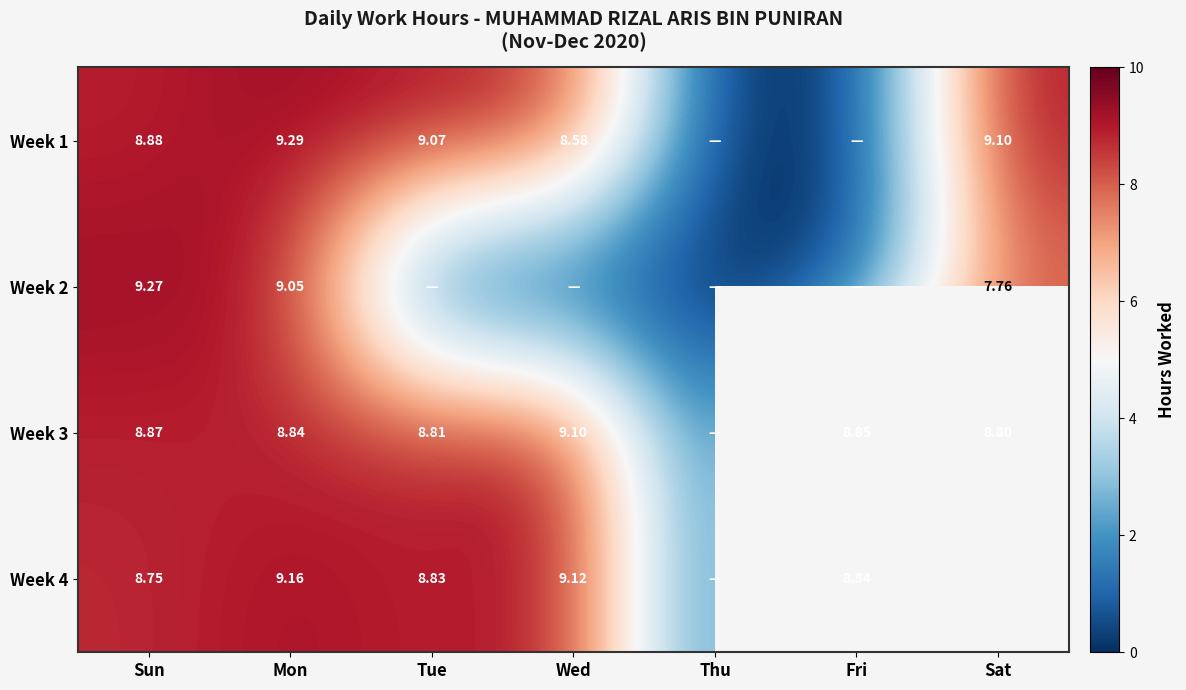

What is the greatest value displayed?

9.3